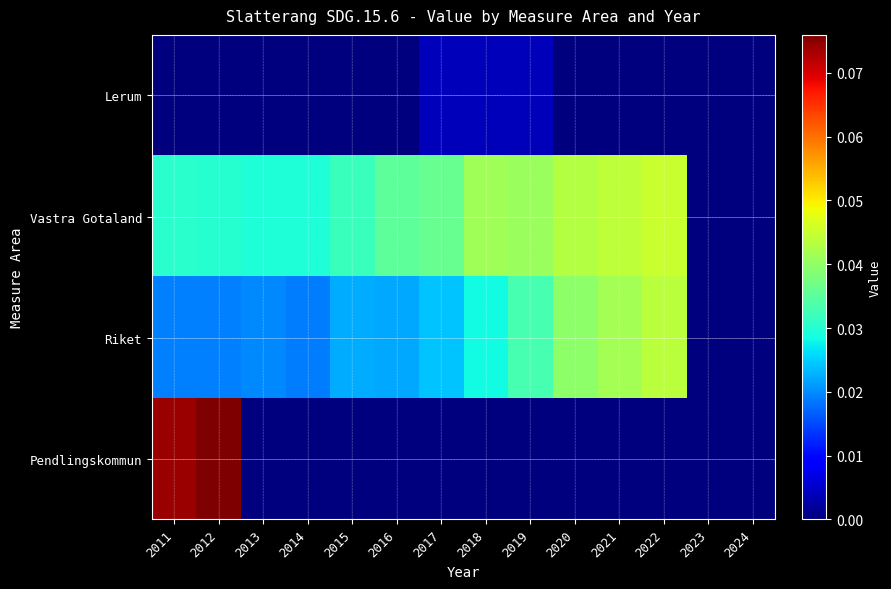

Which label corresponds to the largest value in the chart?

2012